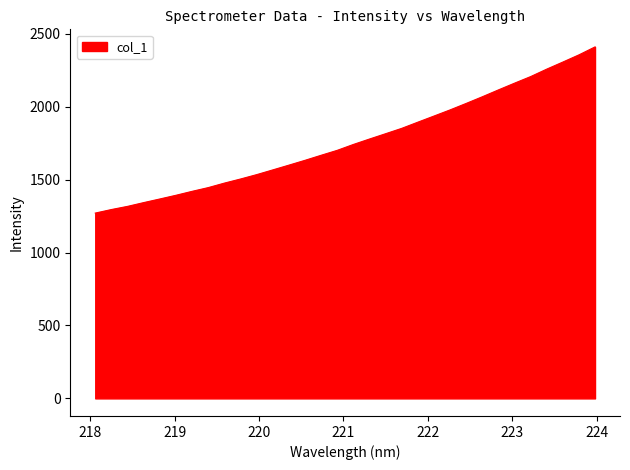

What is the smallest value displayed?

1270.8